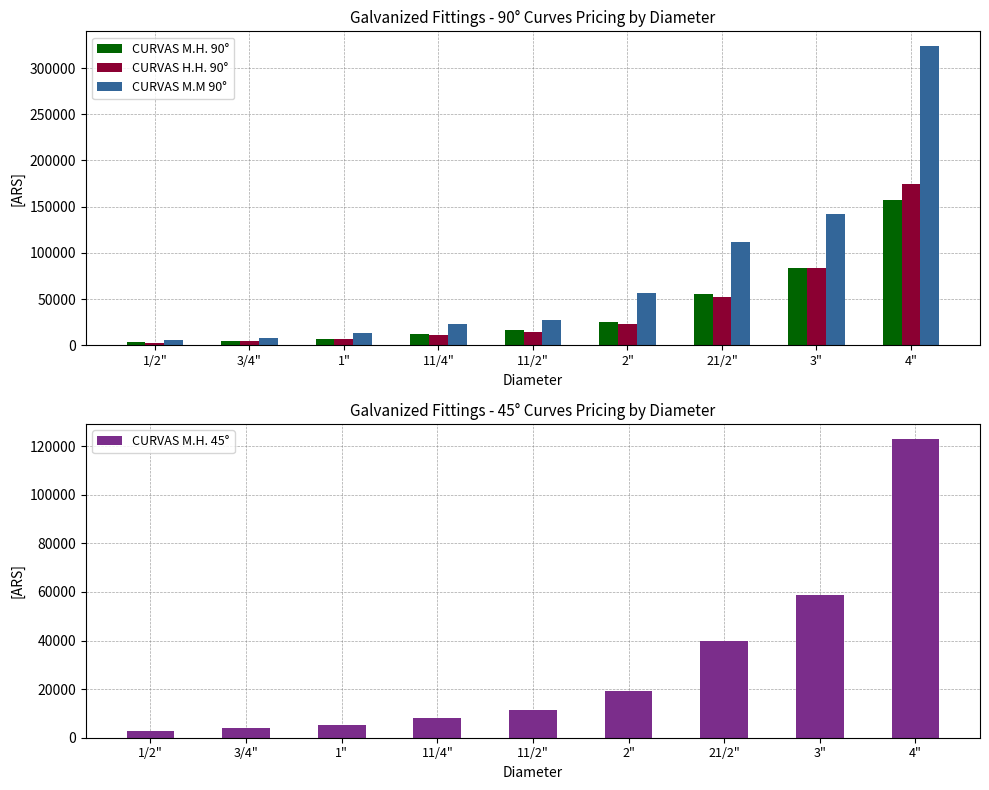

The CURVAS M.H. 90° series shows 133024.4 at 3". True or false?

False